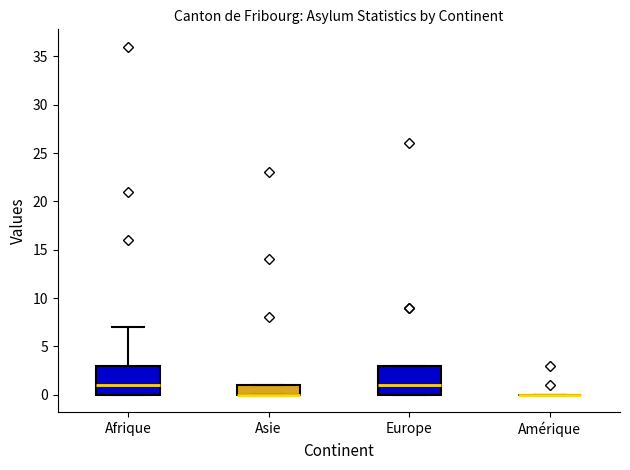

Reading left to right, read every box against the y-axis: the position of its median line, the range the box covers, and the ends of its whiskers. The values are not printed on the chart, so give them approximately, as read against the axis.

Afrique: median 1, box 0 to 3, whiskers 0 to 7
Asie: median 0 (drawn on the box's lower edge), box 0 to 1, whiskers 0 to 1
Europe: median 1, box 0 to 3, whiskers 0 to 3
Amérique: box collapsed to a line at 0, whiskers 0 to 0